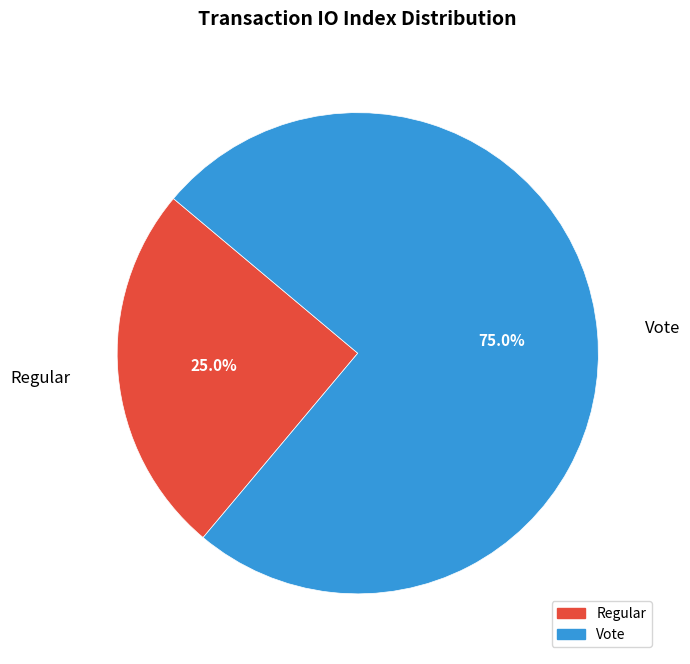

What percentage do Vote and Regular together represent?

100.0%